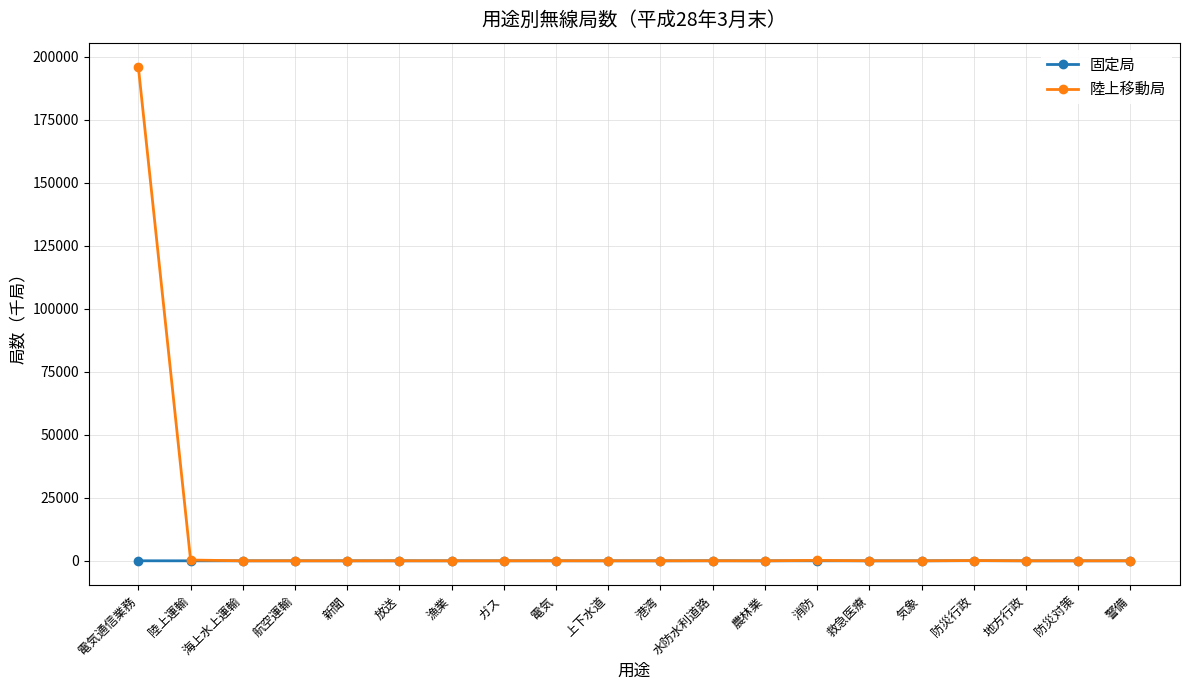

Rank the series by their average value, from lowest to highest.

固定局, 陸上移動局